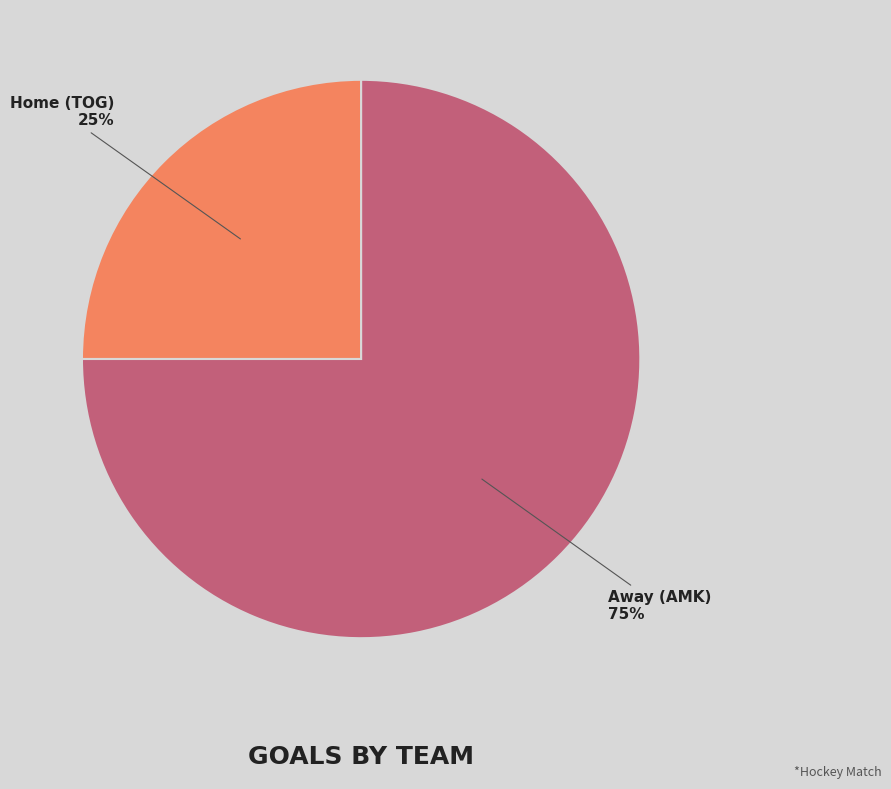

The Home (TOG) slice represents 39% of the pie. True or false?

False